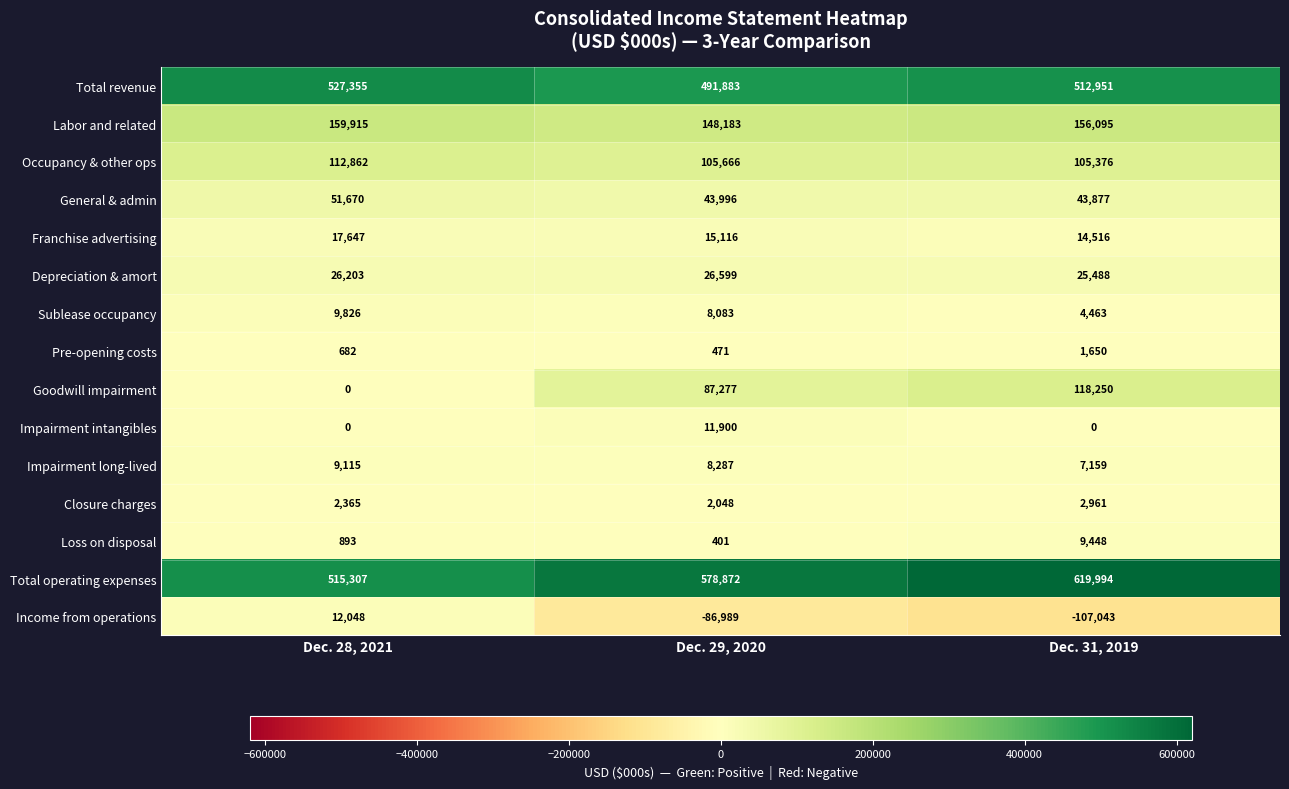

Where is Labor and related nearest to the value 154049?

Dec. 31, 2019